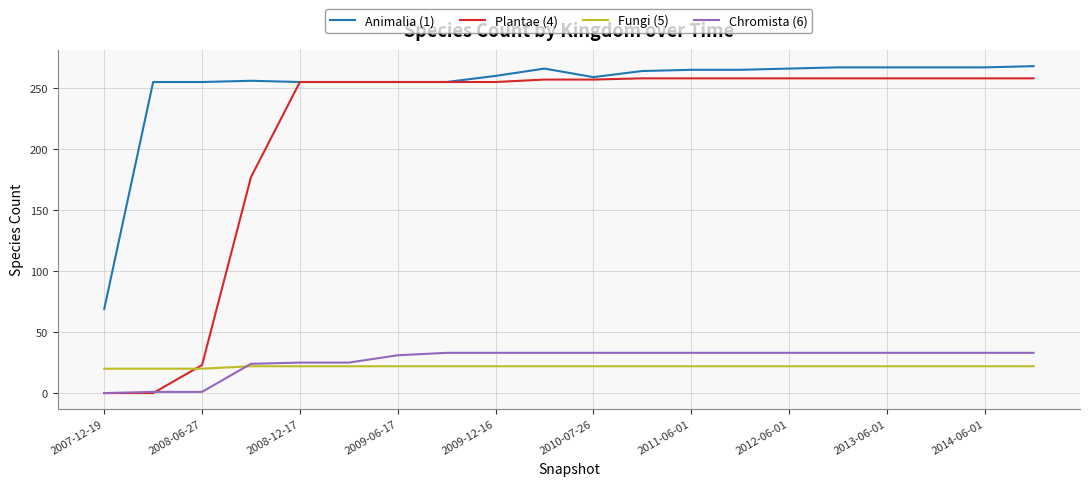

What is the average value of the Plantae (4) series?

216